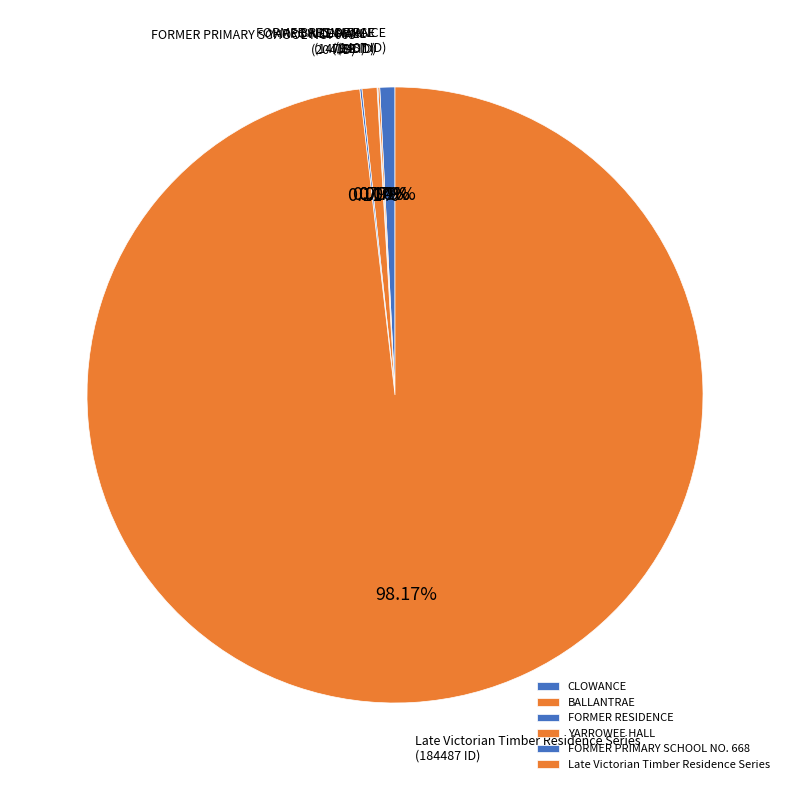

What is the largest slice in the pie chart?

Late Victorian Timber Residence Series